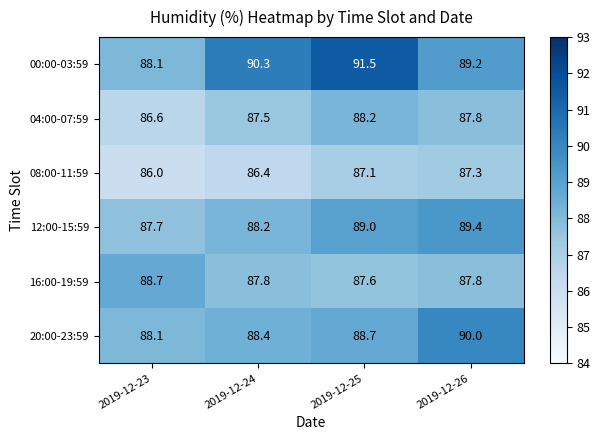

What is the minimum value shown in the chart?

86.0